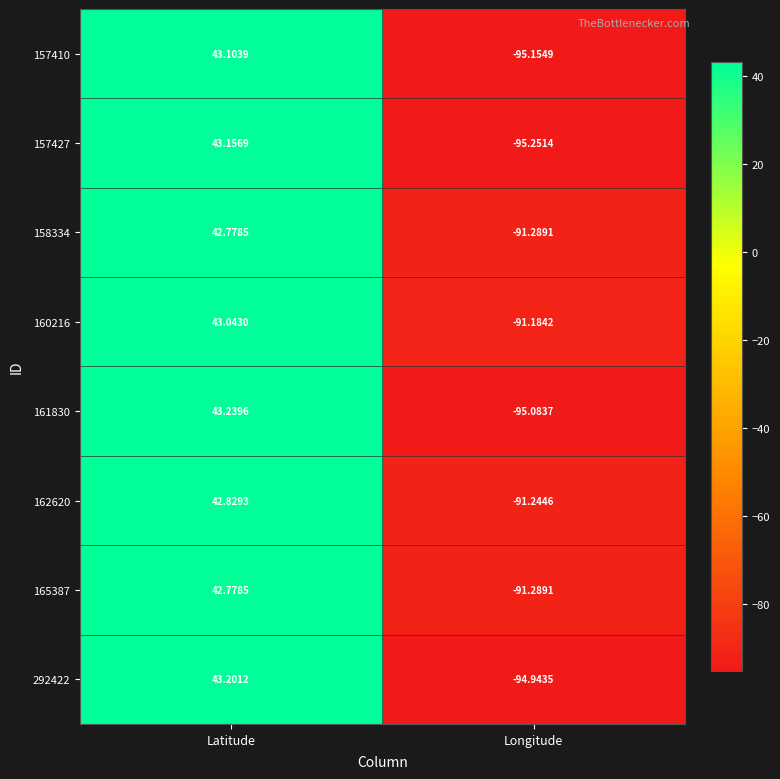

At which label is 161830 closest to -25?

Latitude